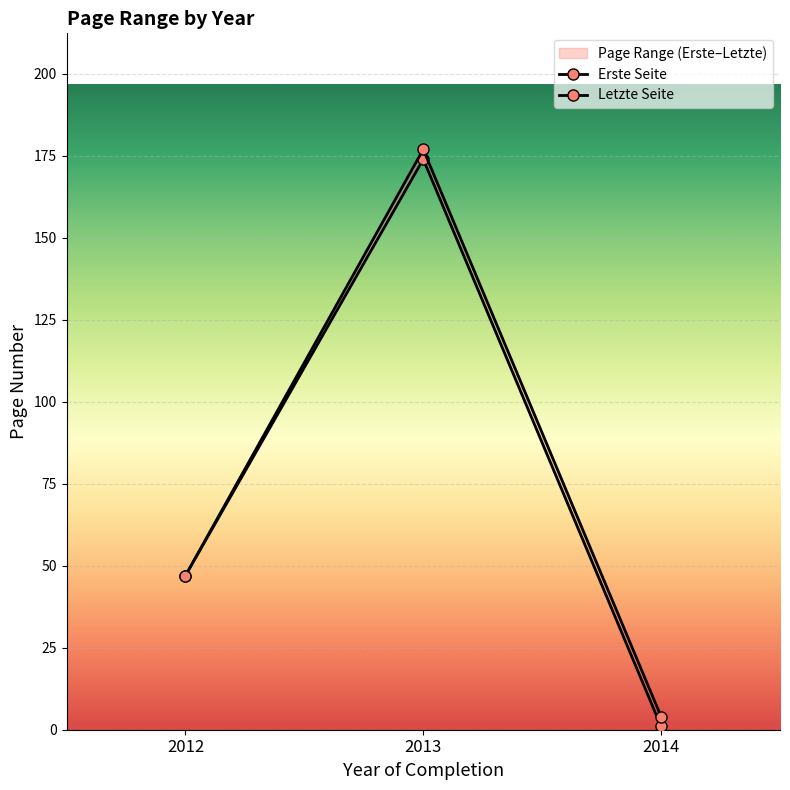

What is the maximum value shown in the chart?

177